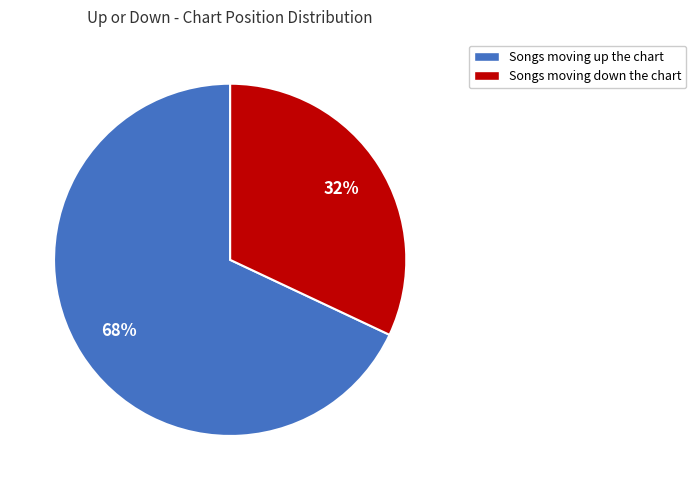

The Songs moving up the chart slice represents 59% of the pie. True or false?

False